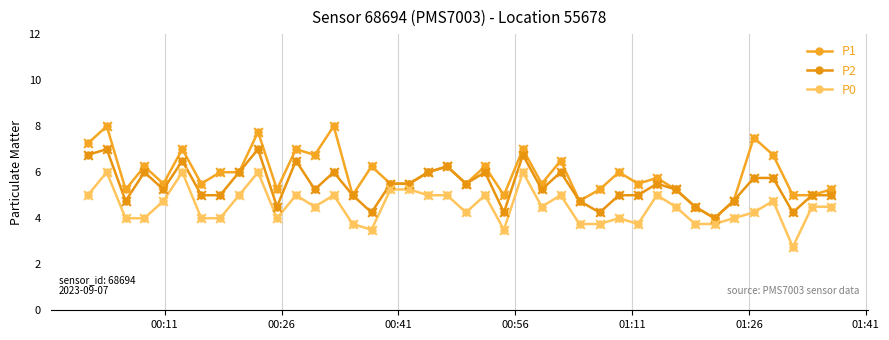

How many series are shown in this chart?

3